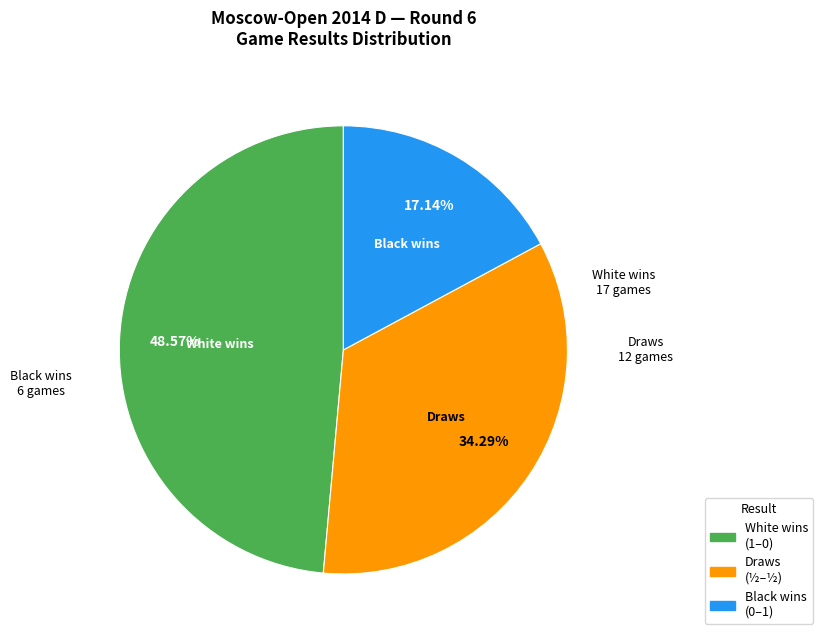

Count the number of slices in the pie.

3